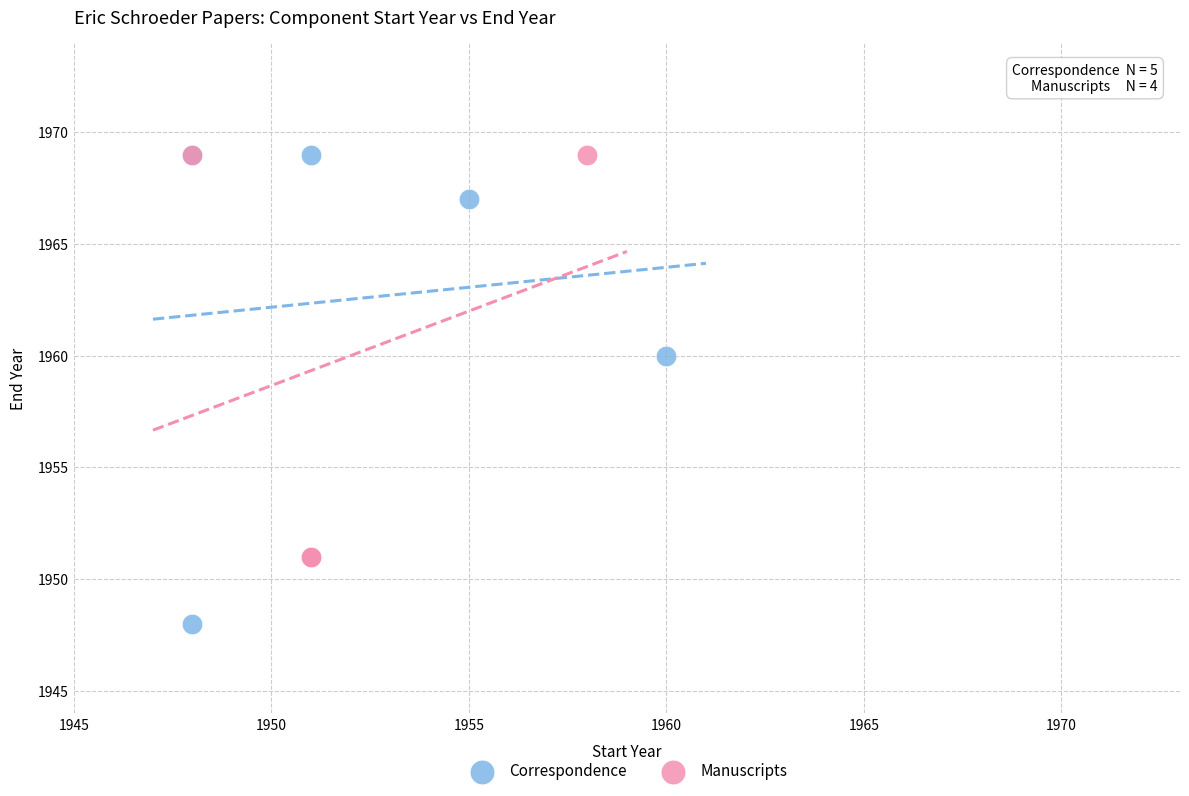

Which series has the widest spread of Y values?

Correspondence